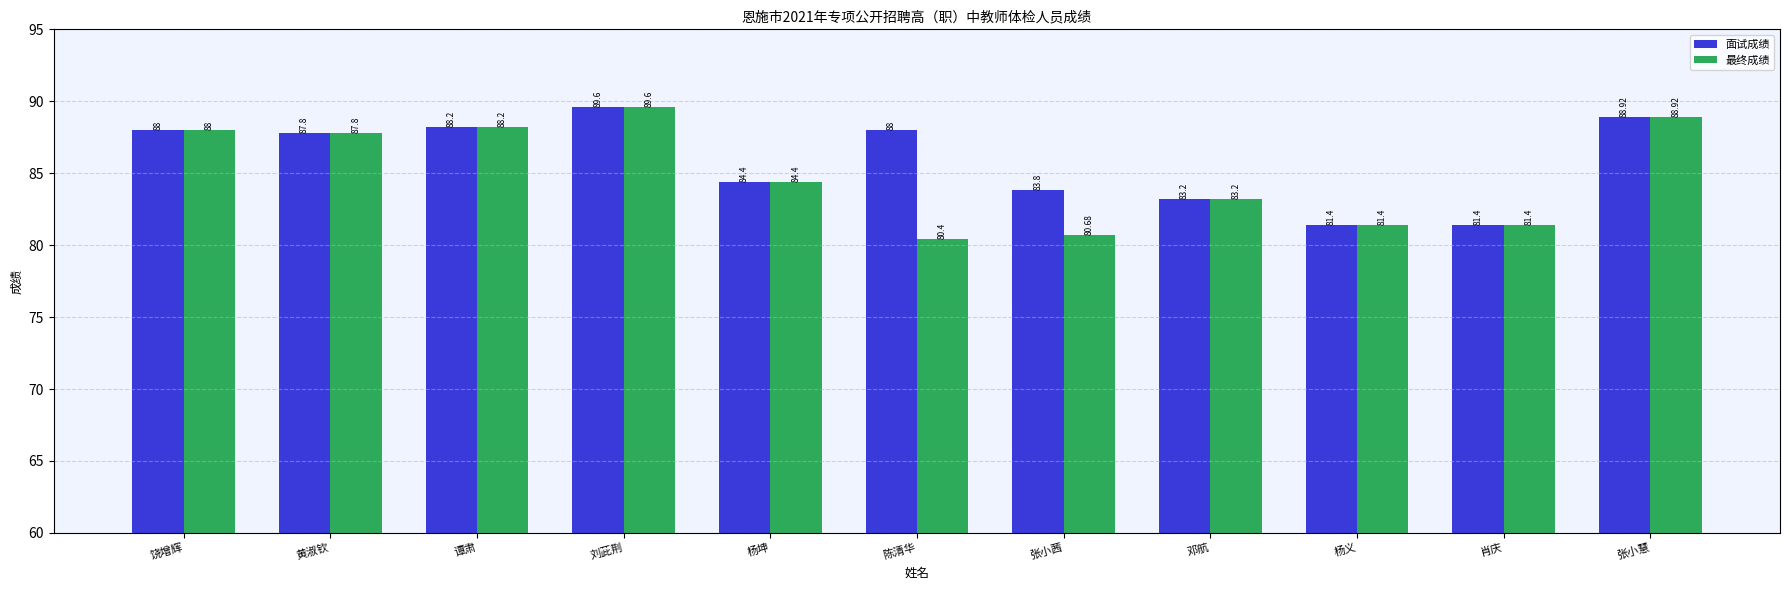

Reading right to left, what are all the values shown in this chart?

面试成绩: 88.9	81.4	81.4	83.2	83.8	88.0	84.4	89.6	88.2	87.8	88.0
最终成绩: 88.9	81.4	81.4	83.2	80.7	80.4	84.4	89.6	88.2	87.8	88.0